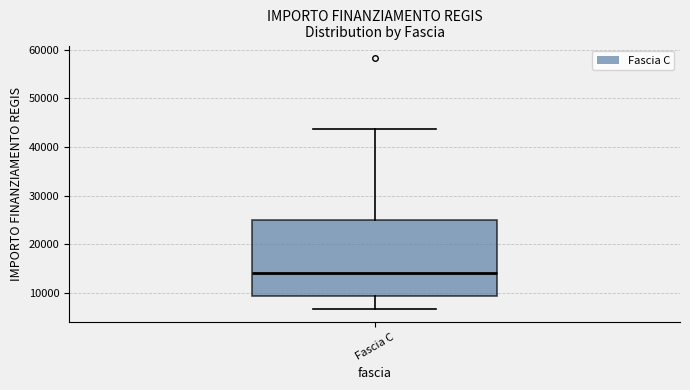

Where does the median line of the box for Fascia C sit on the y-axis? The values are not printed on the chart, so give them approximately, as read against the axis.

14000